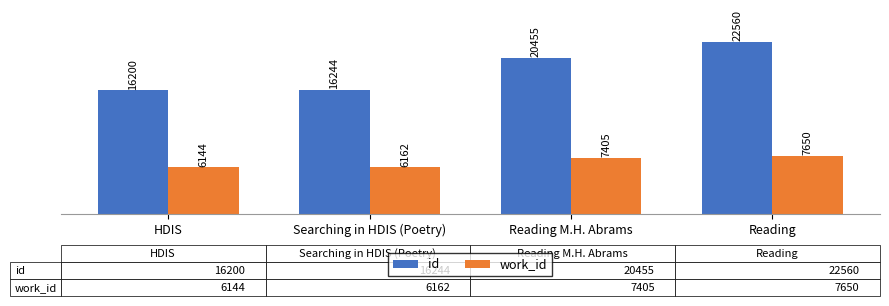

How many series are shown in this chart?

2